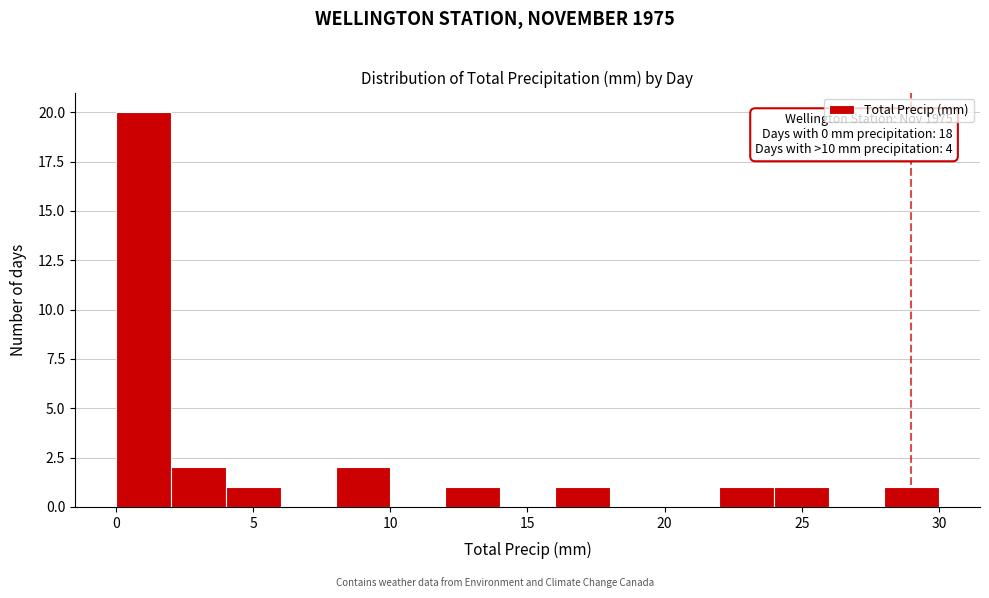

Over which range of the x-axis is the bar tallest?

0 to 2